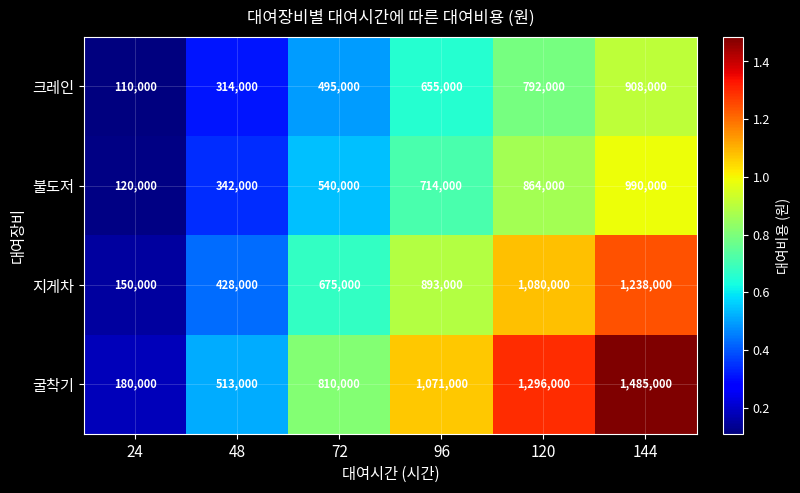

At how many categories does at least one series exceed 767408?

4